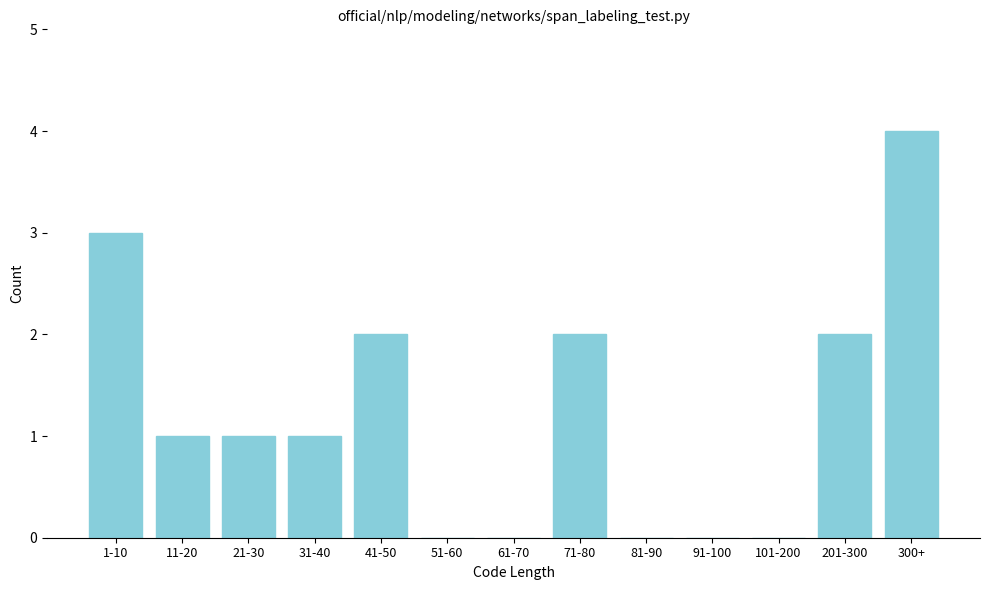

Reading left to right, transcribe all the data shown in this chart.

1-10=3	11-20=1	21-30=1	31-40=1	41-50=2	51-60=0	61-70=0	71-80=2	81-90=0	91-100=0	101-200=0	201-300=2	300+=4